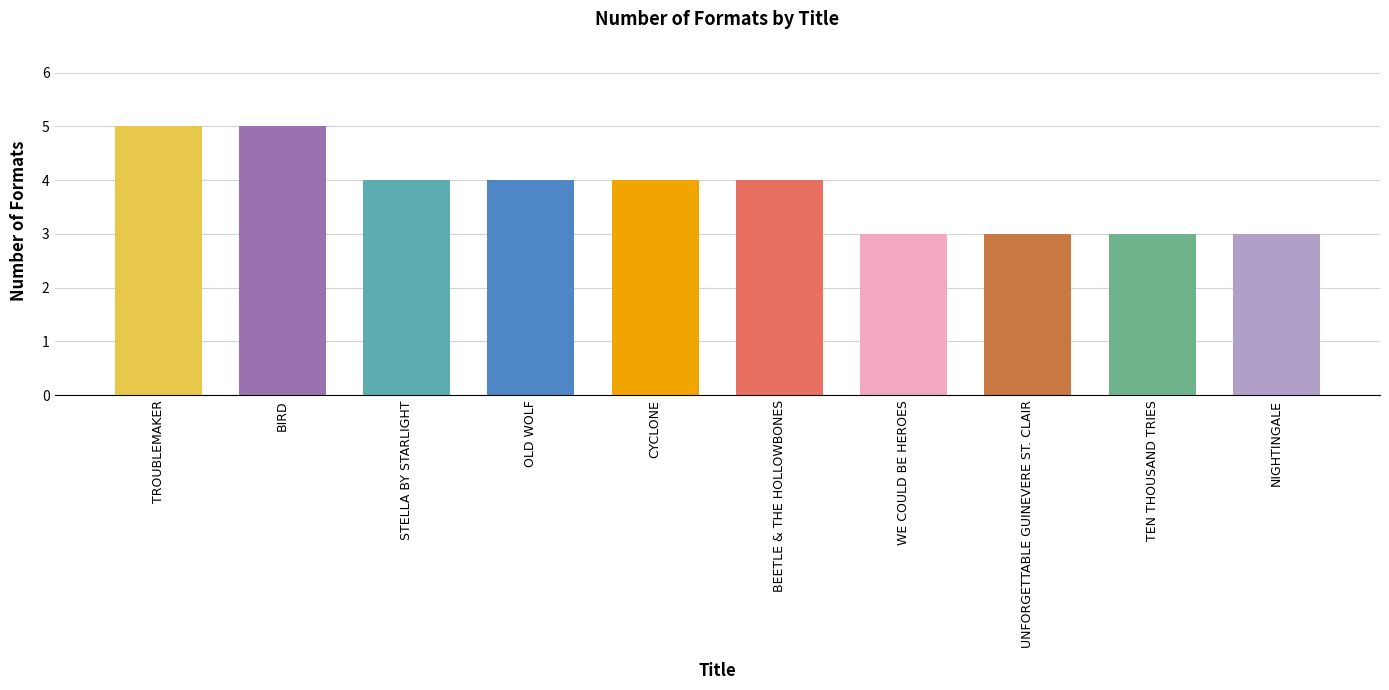

What is the sum of the values at OLD WOLF and STELLA BY STARLIGHT?

8